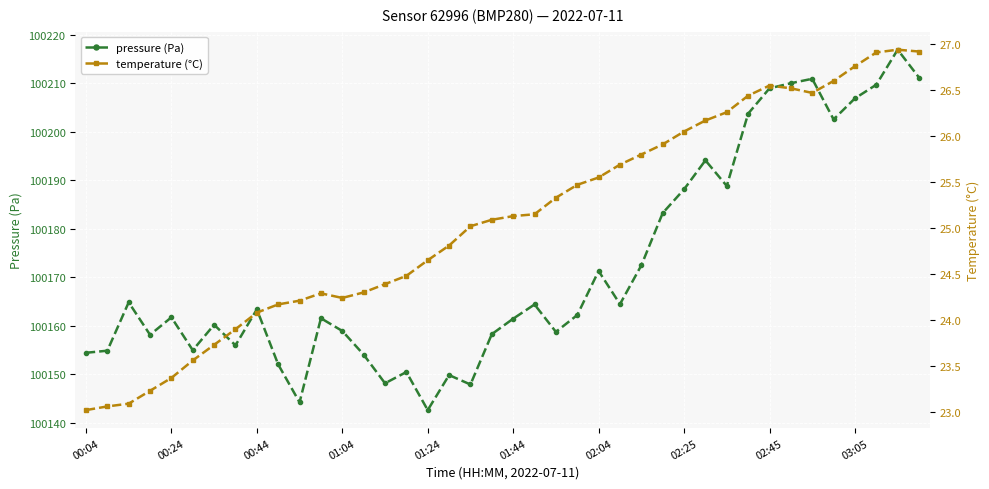

Reading left to right, list all the values displayed in this chart.

pressure (Pa): 100154.4	100154.8	100164.8	100158.1	100161.7	100154.9	100160.2	100155.9	100163.3	100152.0	100144.2	100161.5	100158.9	100154.0	100148.1	100150.4	100142.6	100149.8	100147.8	100158.2	100161.4	100164.3	100158.7	100162.2	100171.2	100164.4	100172.4	100183.2	100188.1	100194.1	100188.8	100203.7	100208.9	100210.0	100210.9	100202.5	100206.8	100209.7	100216.9	100211.1
temperature (°C): 23.0	23.1	23.1	23.2	23.4	23.6	23.7	23.9	24.1	24.2	24.2	24.3	24.2	24.3	24.4	24.5	24.6	24.8	25.0	25.1	25.1	25.1	25.3	25.5	25.6	25.7	25.8	25.9	26.1	26.2	26.3	26.4	26.6	26.5	26.5	26.6	26.8	26.9	26.9	26.9